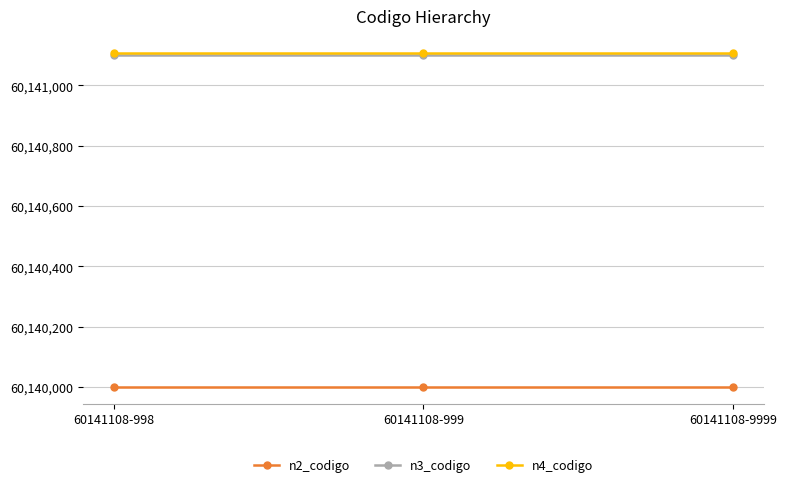

True or false: n4_codigo has a value of 92676933 at 60141108-9999.

False